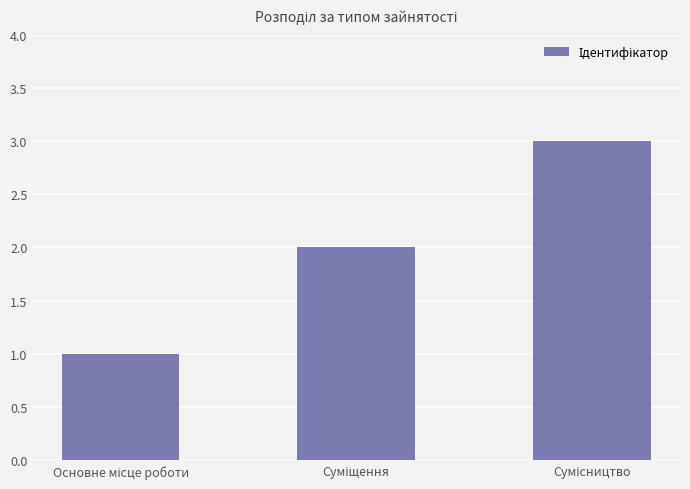

What is the sum of all values?

6